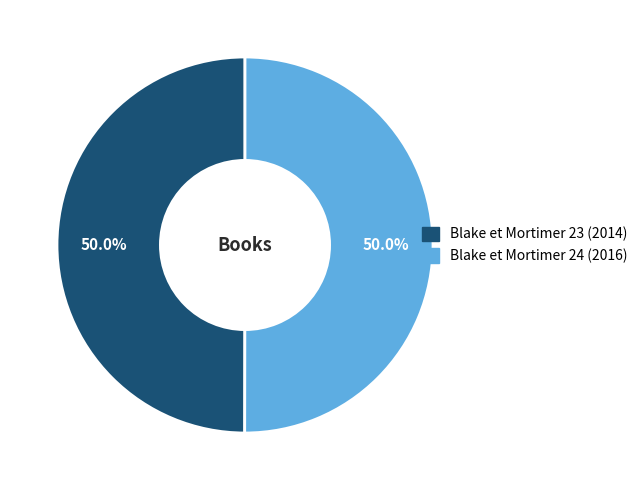

To the nearest percent, what is the average slice percentage?

50%